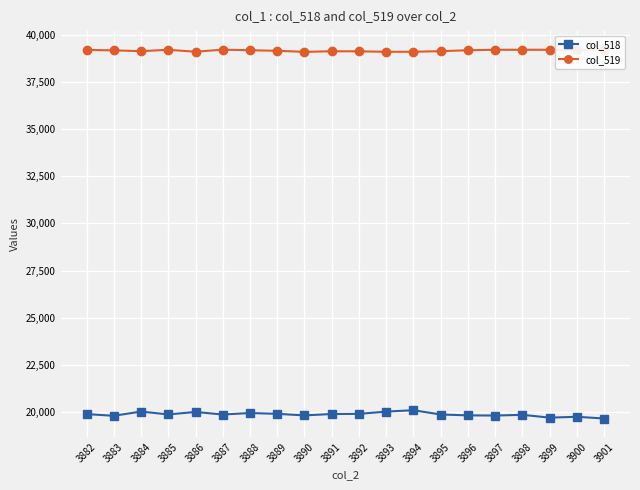

What is the difference between the maximum and second lowest values in the col_519 series?

119